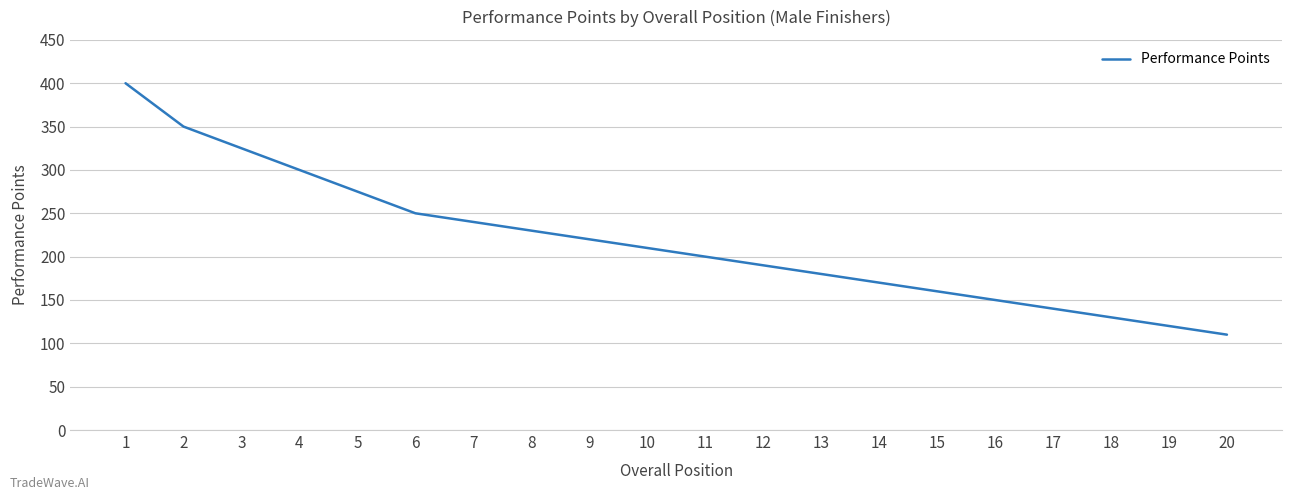

Count the number of data series in this chart.

1